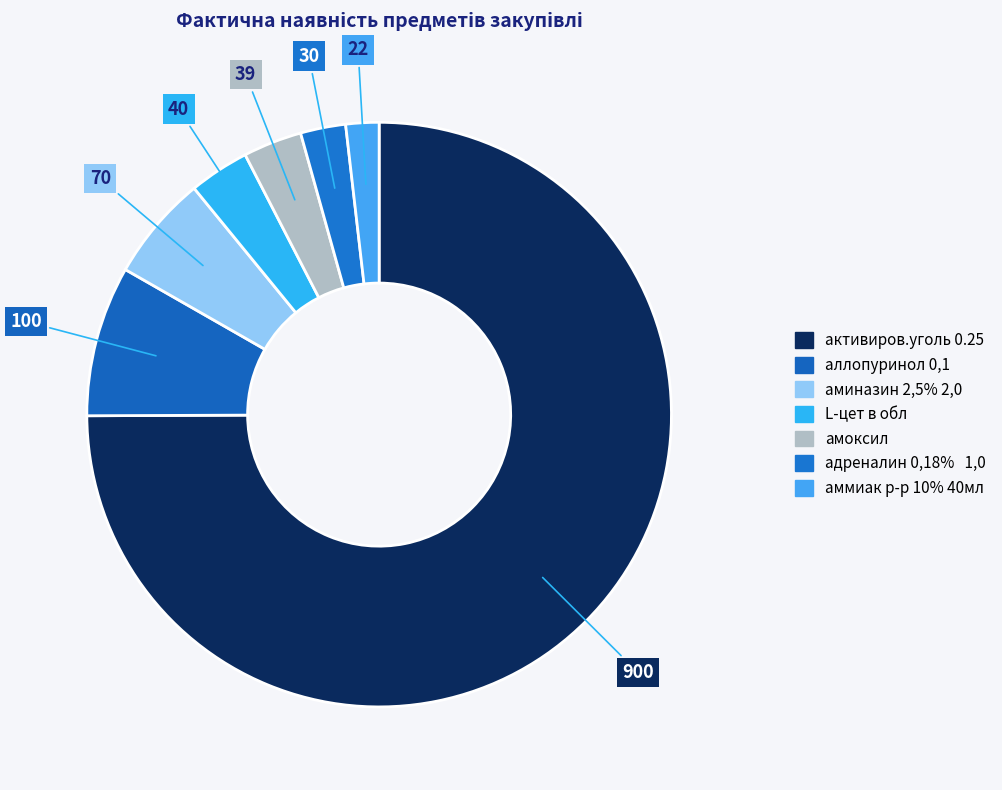

Which slice is the largest?

активиров.уголь 0.25